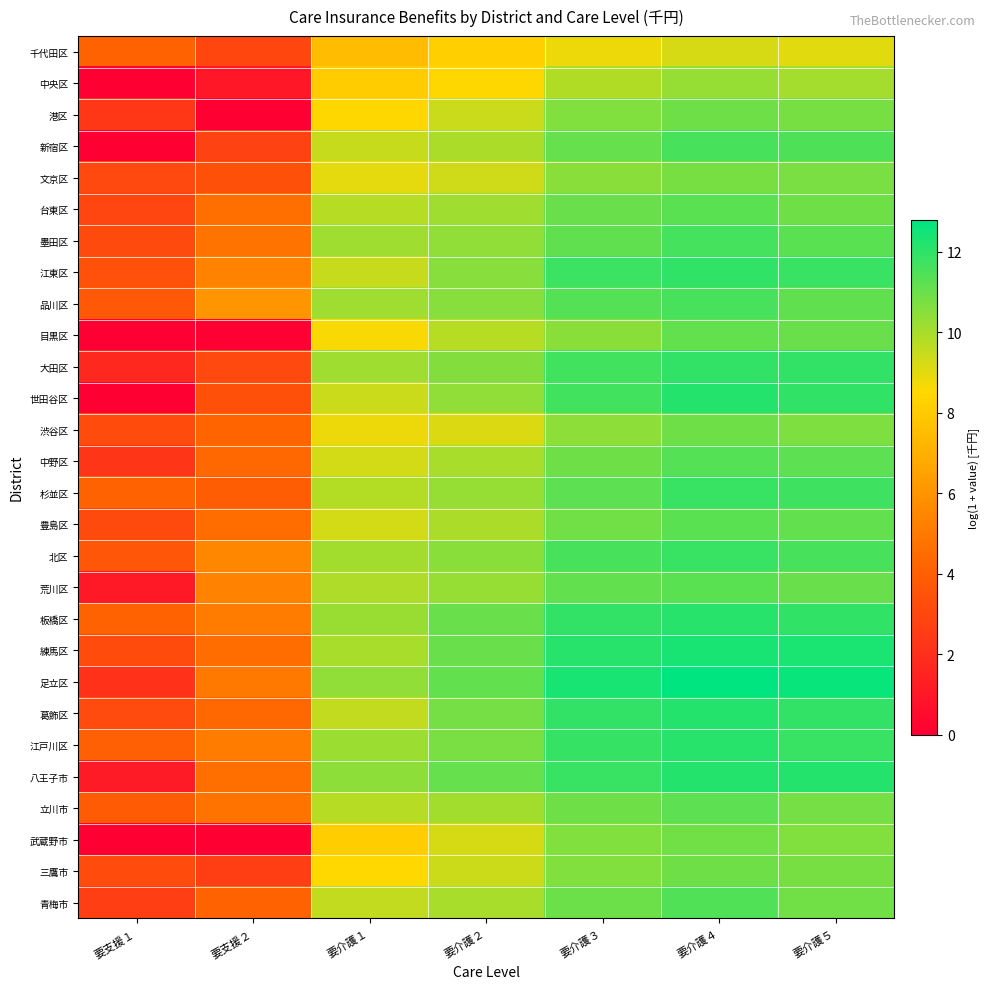

What is the maximum value shown in the chart?

12.8